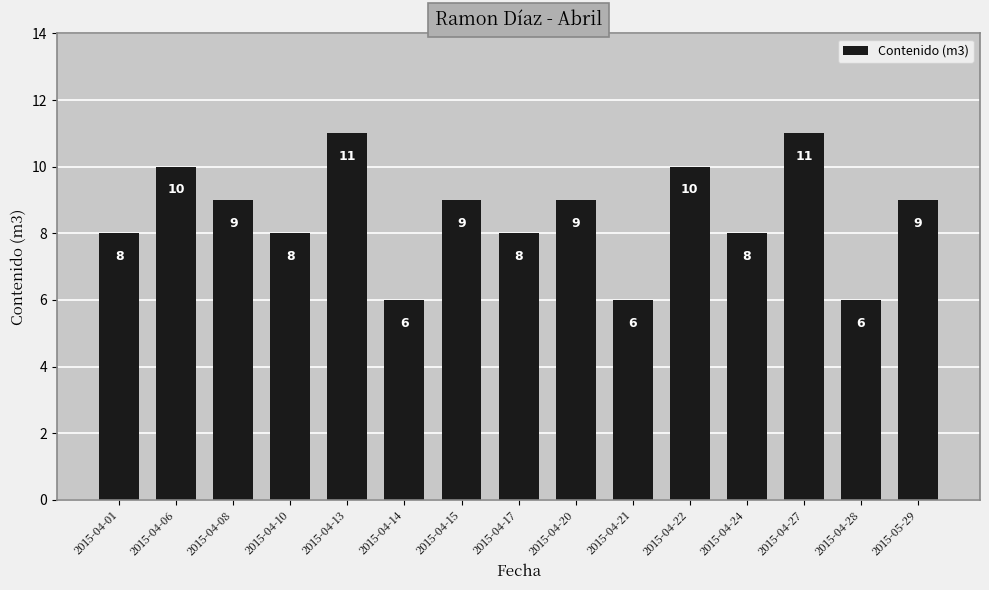

Are the bars horizontal?

No